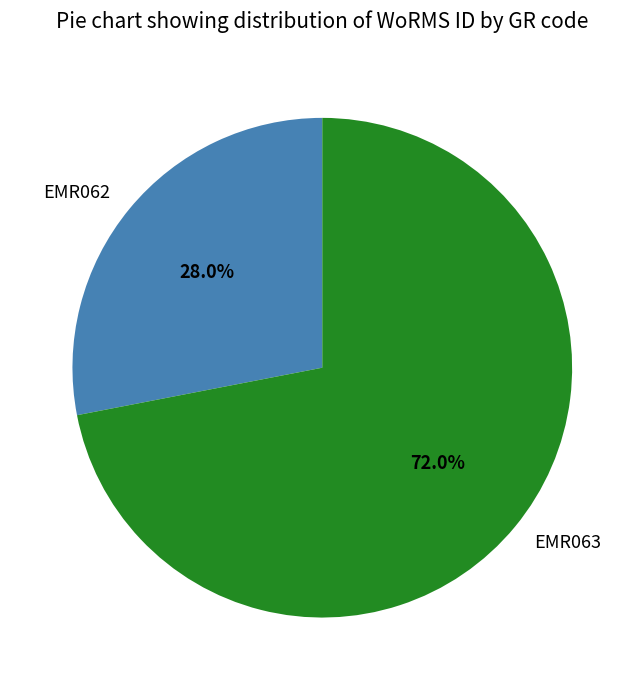

Is it true that EMR062 is 28% of the pie?

True